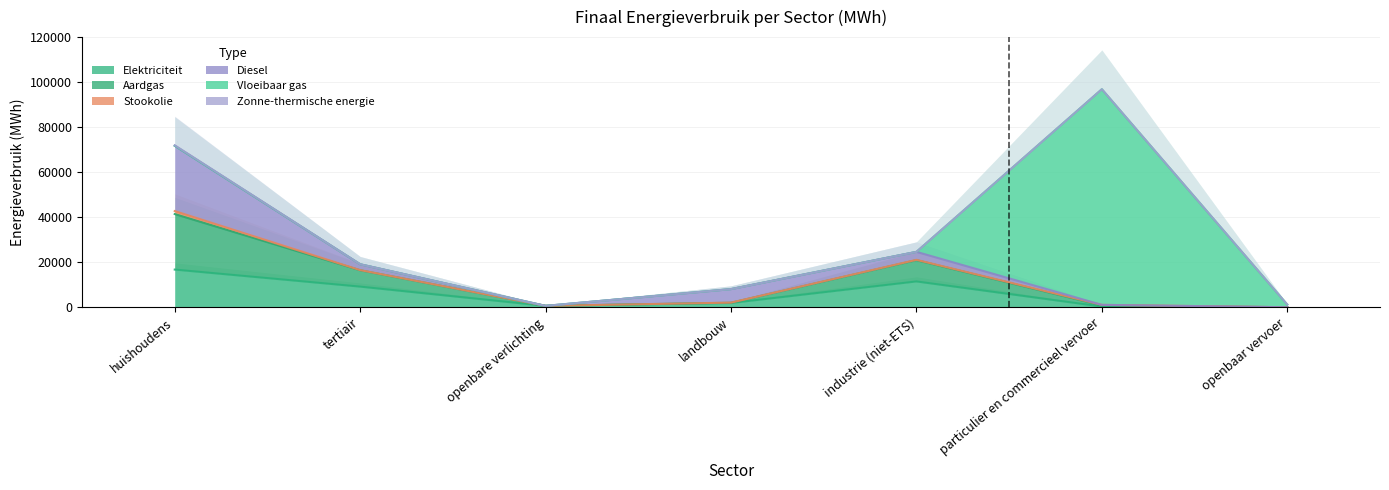

The Zonne-thermische energie series shows -119.7 at openbare verlichting. True or false?

False